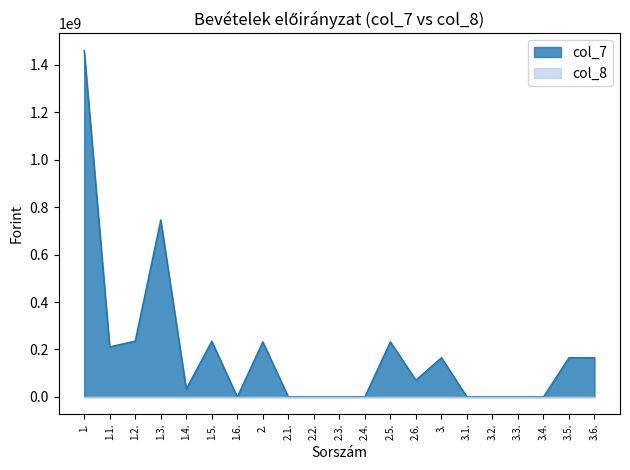

What is the average value?

188212923